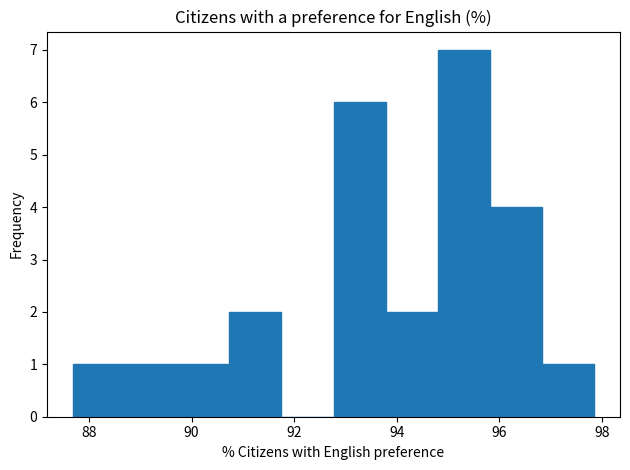

Reading left to right, list every bar in this chart as the range it spans on the x-axis followed by its height. Neither the bar edges nor the heights are printed on the chart, so give them approximately, as read against the axes.

87.6 to 88.8: 1
88.8 to 89.8: 1
89.8 to 90.8: 1
90.8 to 91.8: 2
91.8 to 92.8: 0
92.8 to 93.8: 6
93.8 to 94.8: 2
94.8 to 95.8: 7
95.8 to 96.8: 4
96.8 to 97.8: 1